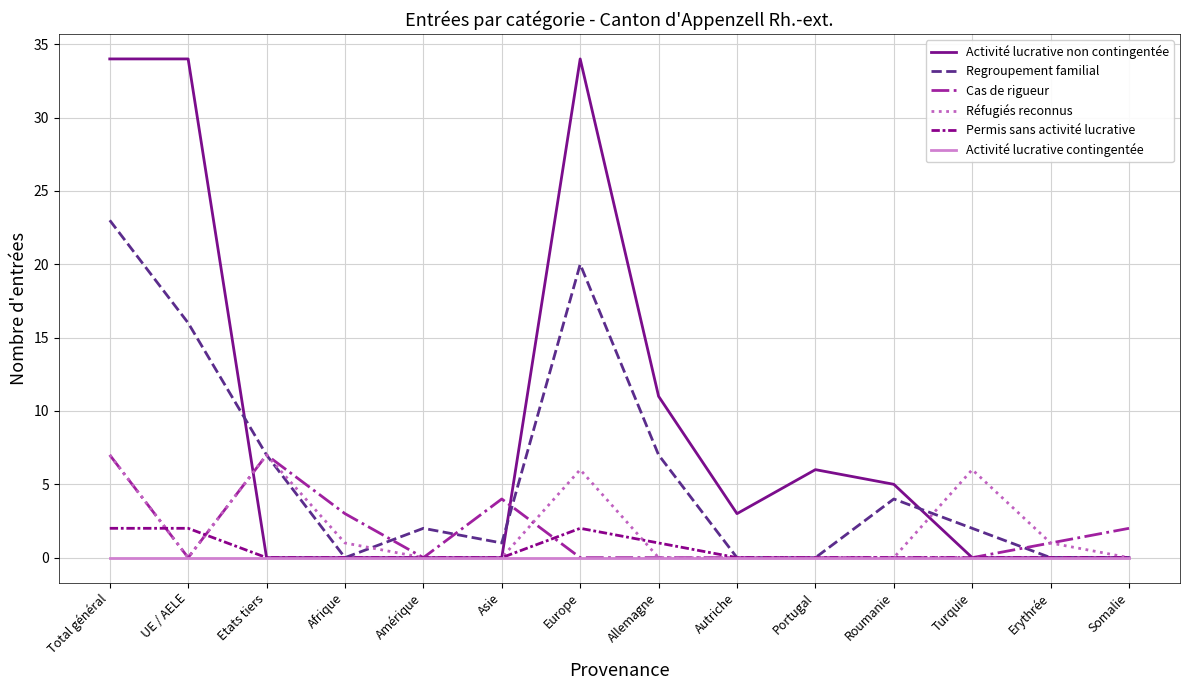

True or false: Cas de rigueur and Réfugiés reconnus cross at least once.

True